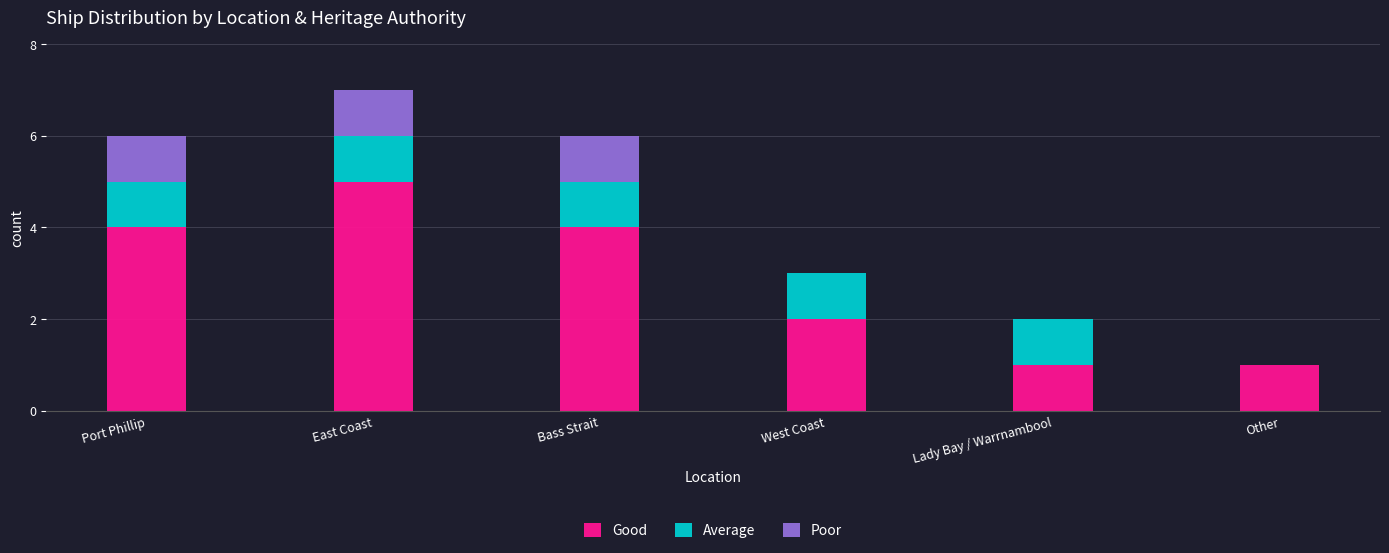

What is the sum of the Good values at Bass Strait and Lady Bay / Warrnambool?

5